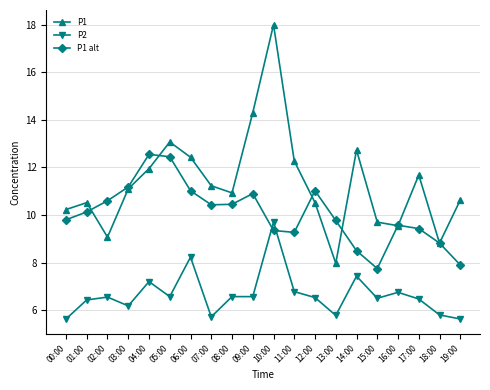

True or false: P2 has a value of 8.2 at 06:00.

True